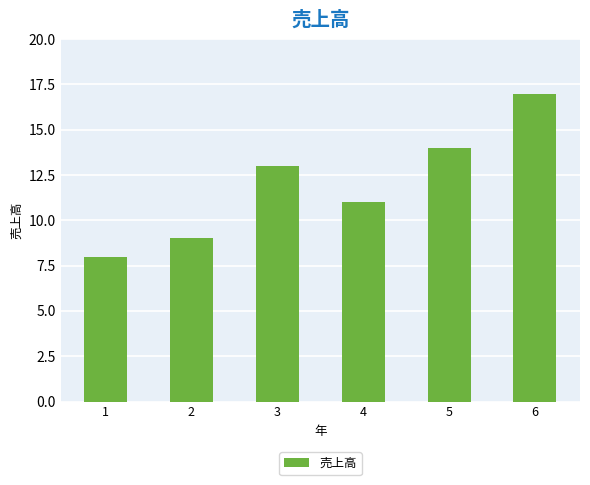

Rank the categories by value from lowest to highest.

1, 2, 4, 3, 5, 6